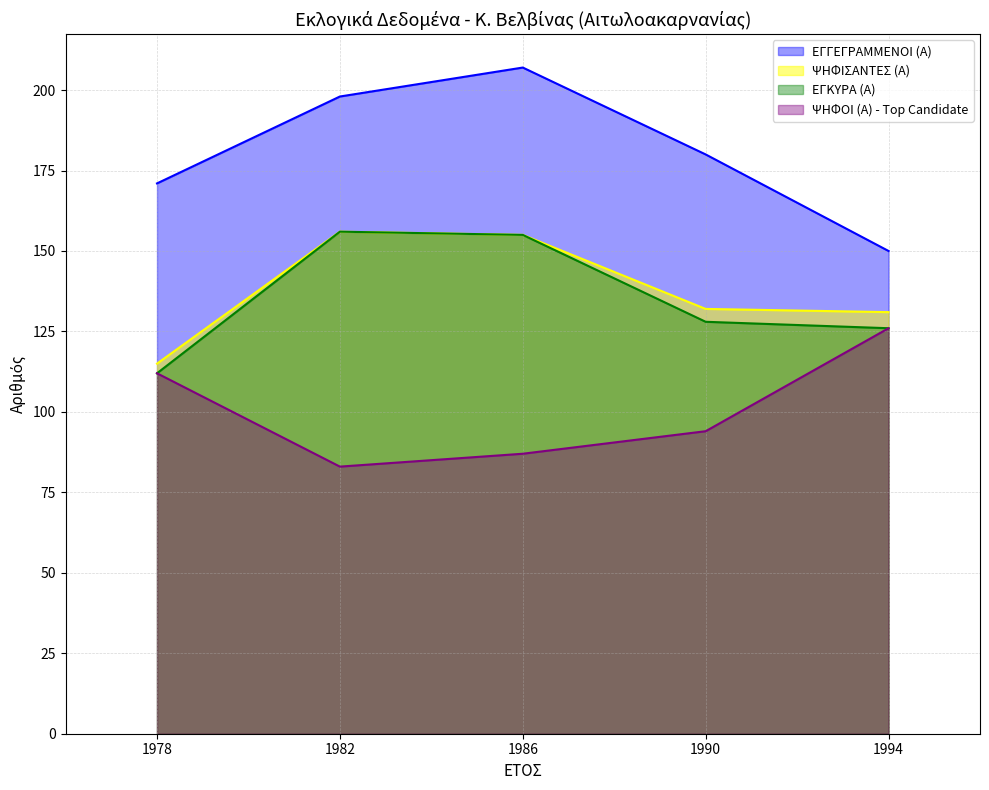

At which category is the sum across all series the highest?

1986